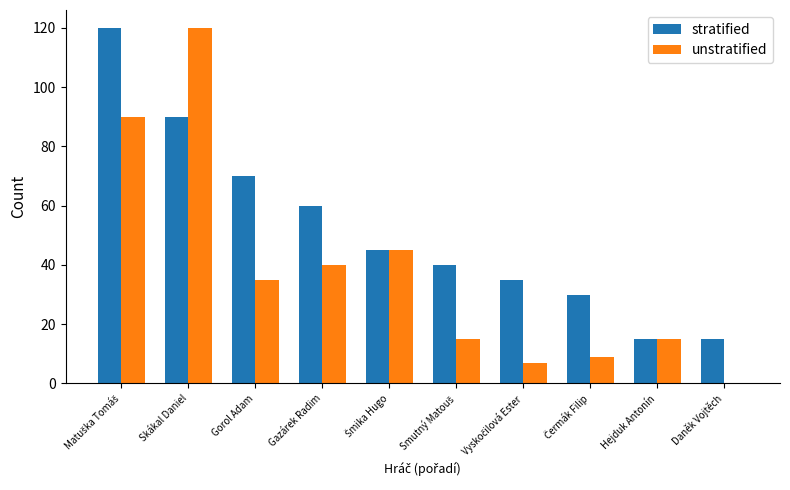

The value of stratified at Skákal Daniel is 90. True or false?

True